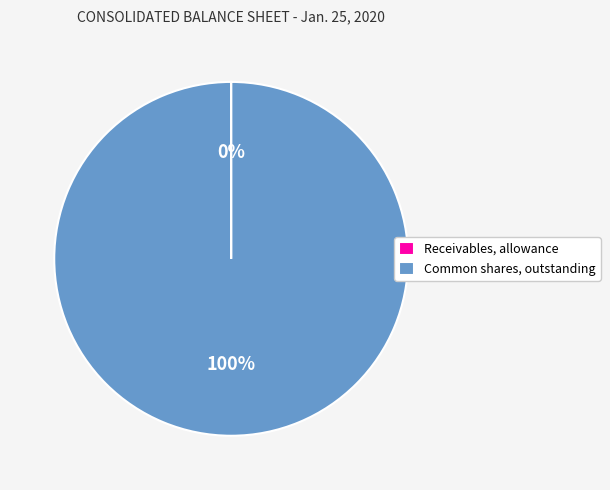

Which category has the biggest portion of the pie?

Common shares, outstanding